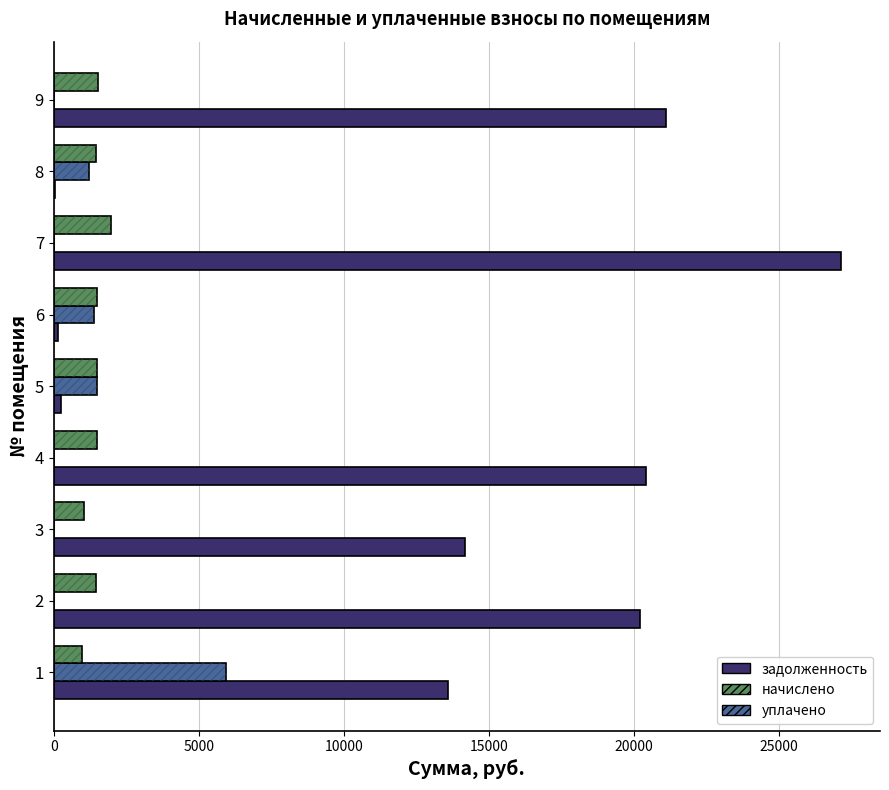

What is the difference between the maximum and second lowest values in the уплачено series?

5953.0